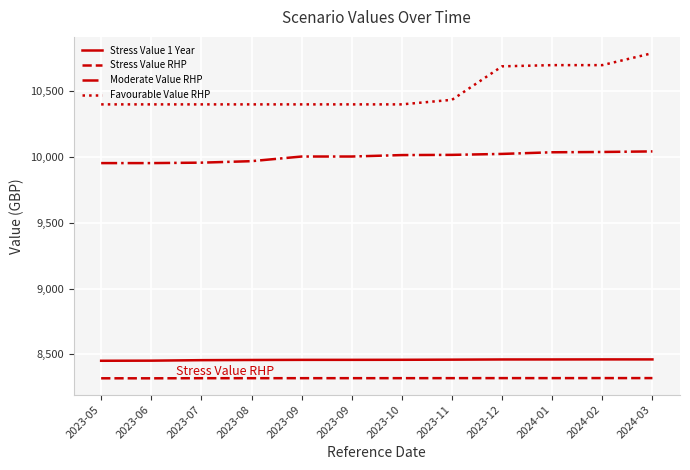

What is the minimum value shown in the chart?

8317.7